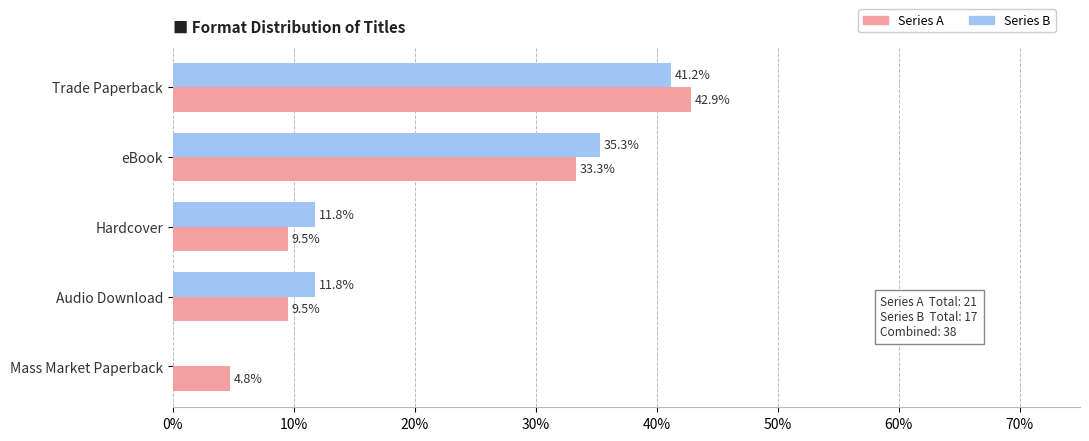

At which category is the sum across all series the highest?

Trade Paperback